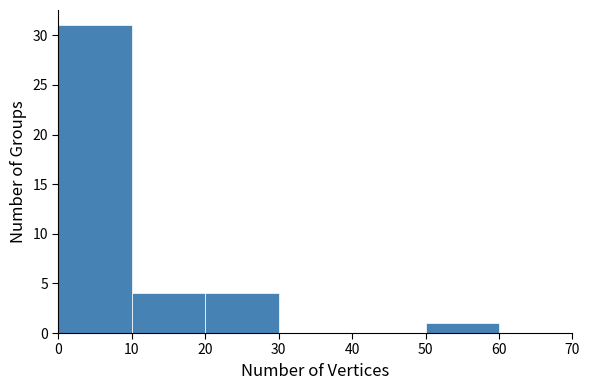

How tall is the bar that spans 20 to 30 on the x-axis? The values are not printed on the chart, so give them approximately, as read against the axis.

4